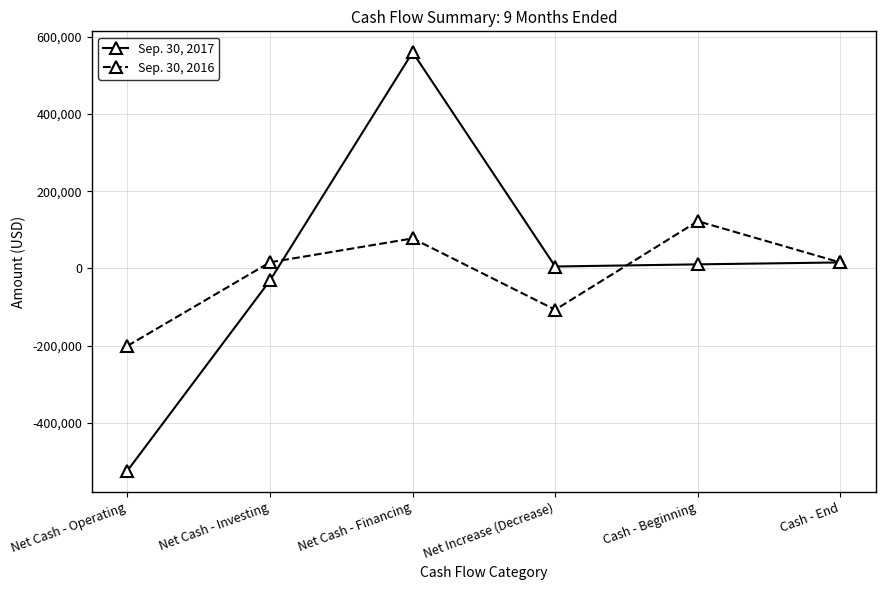

The value of Sep. 30, 2017 at Net Cash - Financing is 230657. True or false?

False